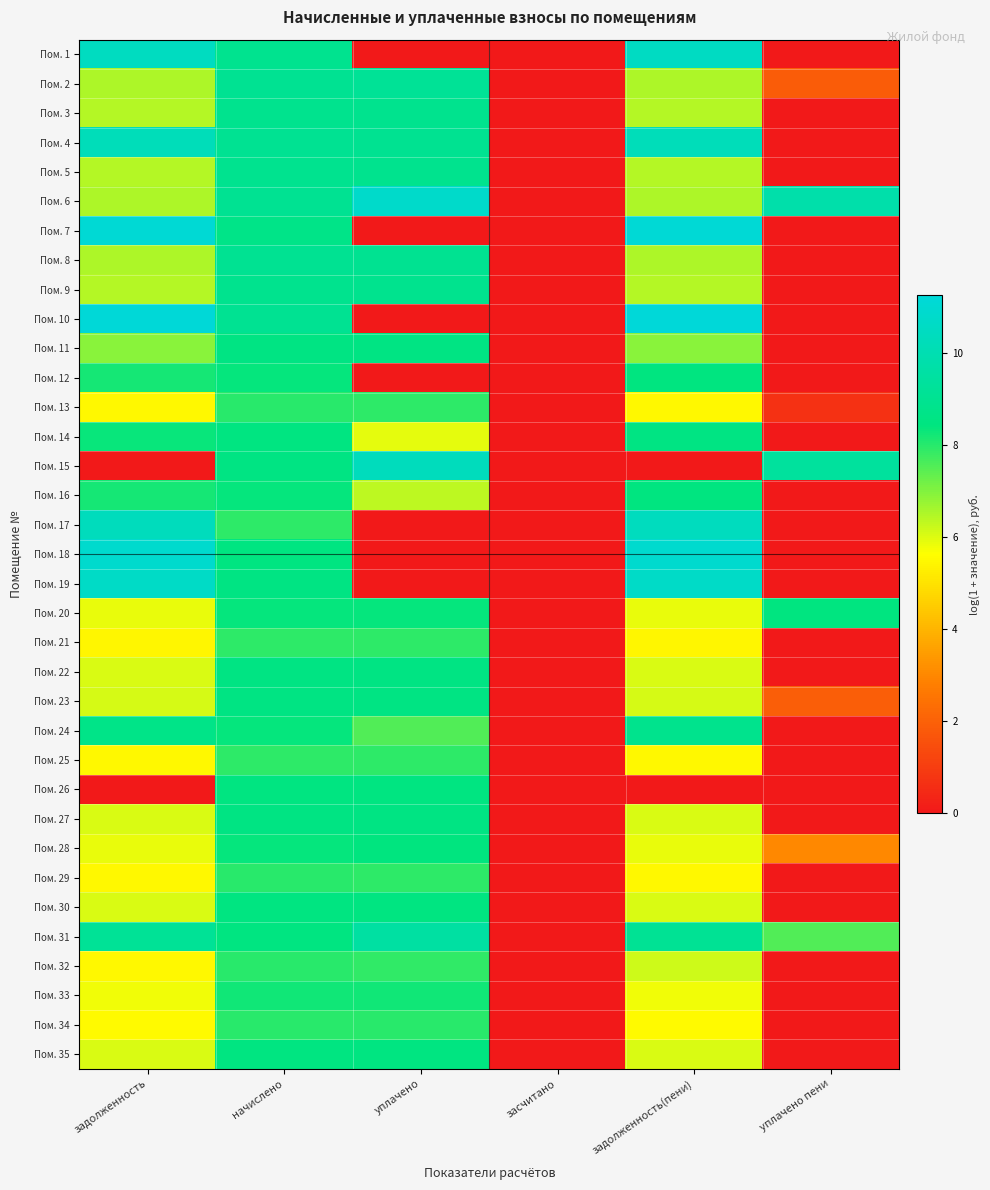

Reading left to right, what are all the values shown in this chart?

Пом. 1: задолженность=10.5	начислено=8.9	уплачено=0.0	засчитано=0.0	задолженность(пени)=10.5	уплачено пени=0.0
Пом. 2: задолженность=6.5	начислено=9.0	уплачено=9.2	засчитано=0.0	задолженность(пени)=6.5	уплачено пени=1.9
Пом. 3: задолженность=6.4	начислено=8.9	уплачено=8.9	засчитано=0.0	задолженность(пени)=6.4	уплачено пени=0.0
Пом. 4: задолженность=10.3	начислено=9.0	уплачено=9.0	засчитано=0.0	задолженность(пени)=10.3	уплачено пени=0.0
Пом. 5: задолженность=6.4	начислено=8.9	уплачено=8.9	засчитано=0.0	задолженность(пени)=6.4	уплачено пени=0.0
Пом. 6: задолженность=6.5	начислено=9.0	уплачено=10.8	засчитано=0.0	задолженность(пени)=6.5	уплачено пени=9.8
Пом. 7: задолженность=11.1	начислено=8.7	уплачено=0.0	засчитано=0.0	задолженность(пени)=11.2	уплачено пени=0.0
Пом. 8: задолженность=6.5	начислено=9.0	уплачено=9.0	засчитано=0.0	задолженность(пени)=6.5	уплачено пени=0.0
Пом. 9: задолженность=6.4	начислено=8.9	уплачено=8.9	засчитано=0.0	задолженность(пени)=6.4	уплачено пени=0.0
Пом. 10: задолженность=11.2	начислено=9.0	уплачено=0.0	засчитано=0.0	задолженность(пени)=11.3	уплачено пени=0.0
Пом. 11: задолженность=6.9	начислено=8.5	уплачено=8.5	засчитано=0.0	задолженность(пени)=6.9	уплачено пени=0.0
Пом. 12: задолженность=8.2	начислено=8.4	уплачено=0.0	засчитано=0.0	задолженность(пени)=8.5	уплачено пени=0.0
Пом. 13: задолженность=5.5	начислено=8.0	уплачено=8.0	засчитано=0.0	задолженность(пени)=5.5	уплачено пени=0.7
Пом. 14: задолженность=8.4	начислено=8.5	уплачено=5.9	засчитано=0.0	задолженность(пени)=8.6	уплачено пени=0.0
Пом. 15: задолженность=0.0	начислено=8.6	уплачено=10.4	засчитано=0.0	задолженность(пени)=0.0	уплачено пени=9.4
Пом. 16: задолженность=8.2	начислено=8.4	уплачено=6.4	засчитано=0.0	задолженность(пени)=8.5	уплачено пени=0.0
Пом. 17: задолженность=10.3	начислено=8.0	уплачено=0.0	засчитано=0.0	задолженность(пени)=10.4	уплачено пени=0.0
Пом. 18: задолженность=10.9	начислено=8.5	уплачено=0.0	засчитано=0.0	задолженность(пени)=10.9	уплачено пени=0.0
Пом. 19: задолженность=10.7	начислено=8.6	уплачено=0.0	засчитано=0.0	задолженность(пени)=10.7	уплачено пени=0.0
Пом. 20: задолженность=5.9	начислено=8.4	уплачено=8.4	засчитано=0.0	задолженность(пени)=5.9	уплачено пени=8.4
Пом. 21: задолженность=5.4	начислено=7.9	уплачено=7.9	засчитано=0.0	задолженность(пени)=5.4	уплачено пени=0.0
Пом. 22: задолженность=6.1	начислено=8.5	уплачено=8.5	засчитано=0.0	задолженность(пени)=6.1	уплачено пени=0.0
Пом. 23: задолженность=6.1	начислено=8.6	уплачено=8.5	засчитано=0.0	задолженность(пени)=6.1	уплачено пени=1.9
Пом. 24: задолженность=8.7	начислено=8.4	уплачено=7.5	засчитано=0.0	задолженность(пени)=8.9	уплачено пени=0.0
Пом. 25: задолженность=5.5	начислено=8.0	уплачено=7.9	засчитано=0.0	задолженность(пени)=5.5	уплачено пени=0.0
Пом. 26: задолженность=0.0	начислено=8.5	уплачено=8.5	засчитано=0.0	задолженность(пени)=0.0	уплачено пени=0.0
Пом. 27: задолженность=6.1	начислено=8.6	уплачено=8.5	засчитано=0.0	задолженность(пени)=6.1	уплачено пени=0.0
Пом. 28: задолженность=5.9	начислено=8.4	уплачено=8.4	засчитано=0.0	задолженность(пени)=5.9	уплачено пени=3.0
Пом. 29: задолженность=5.5	начислено=8.0	уплачено=8.0	засчитано=0.0	задолженность(пени)=5.5	уплачено пени=0.0
Пом. 30: задолженность=6.0	начислено=8.5	уплачено=8.5	засчитано=0.0	задолженность(пени)=6.0	уплачено пени=0.0
Пом. 31: задолженность=9.2	начислено=8.5	уплачено=9.5	засчитано=0.0	задолженность(пени)=9.1	уплачено пени=7.5
Пом. 32: задолженность=5.5	начислено=8.0	уплачено=7.9	засчитано=0.0	задолженность(пени)=6.2	уплачено пени=0.0
Пом. 33: задолженность=5.8	начислено=8.3	уплачено=8.2	засчитано=0.0	задолженность(пени)=5.8	уплачено пени=0.0
Пом. 34: задолженность=5.5	начислено=8.0	уплачено=8.0	засчитано=0.0	задолженность(пени)=5.5	уплачено пени=0.0
Пом. 35: задолженность=6.0	начислено=8.5	уплачено=8.5	засчитано=0.0	задолженность(пени)=6.0	уплачено пени=0.0